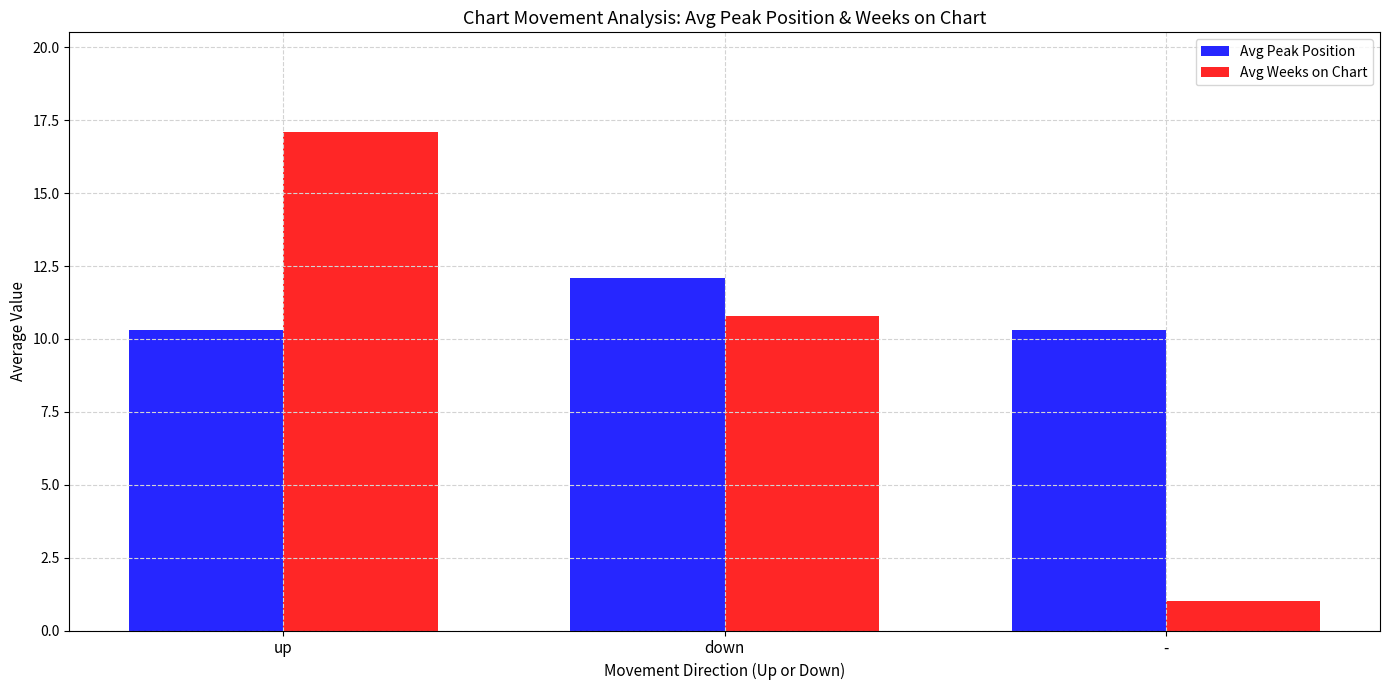

Count the number of categories in the chart.

3